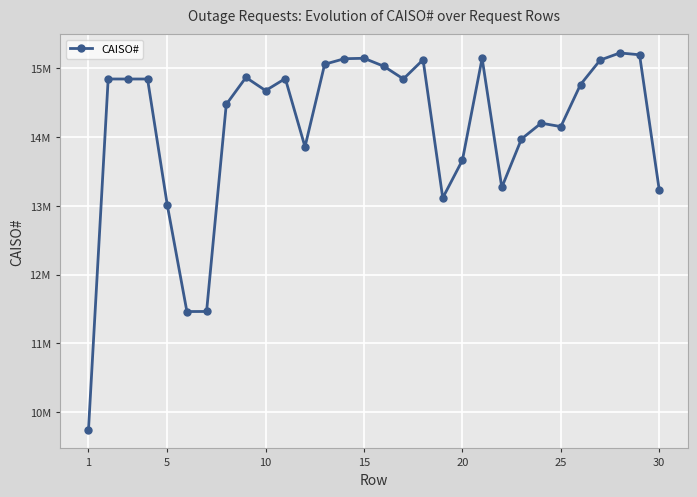

True or false: the data has more than 2 interior local peaks.

True